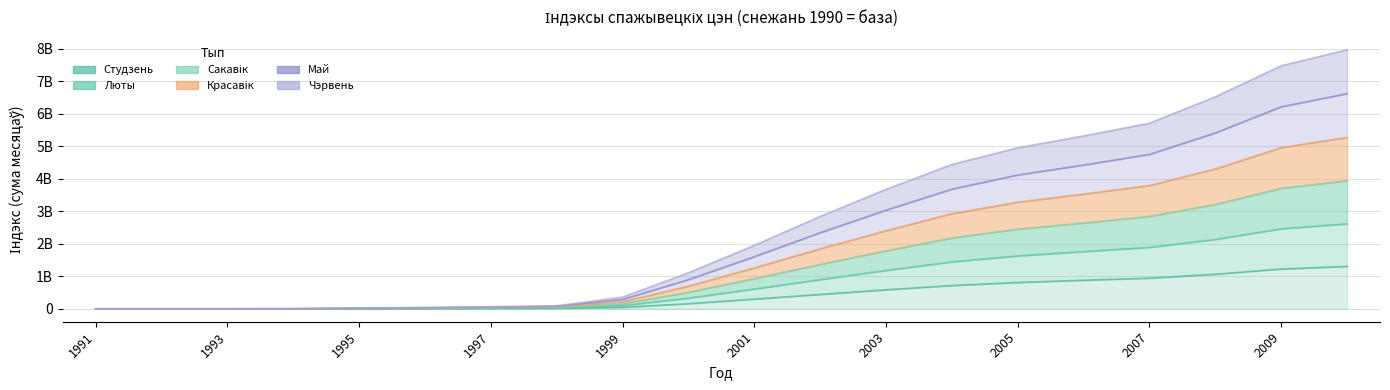

True or false: Студзень has more than 1 interior local peaks.

False